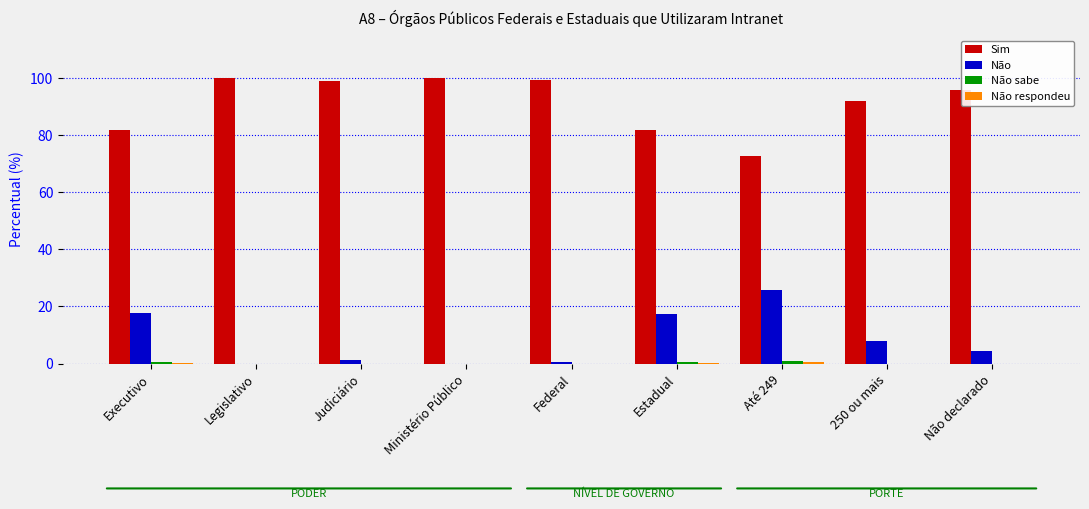

The value of Não at 250 ou mais is 2.7. True or false?

False